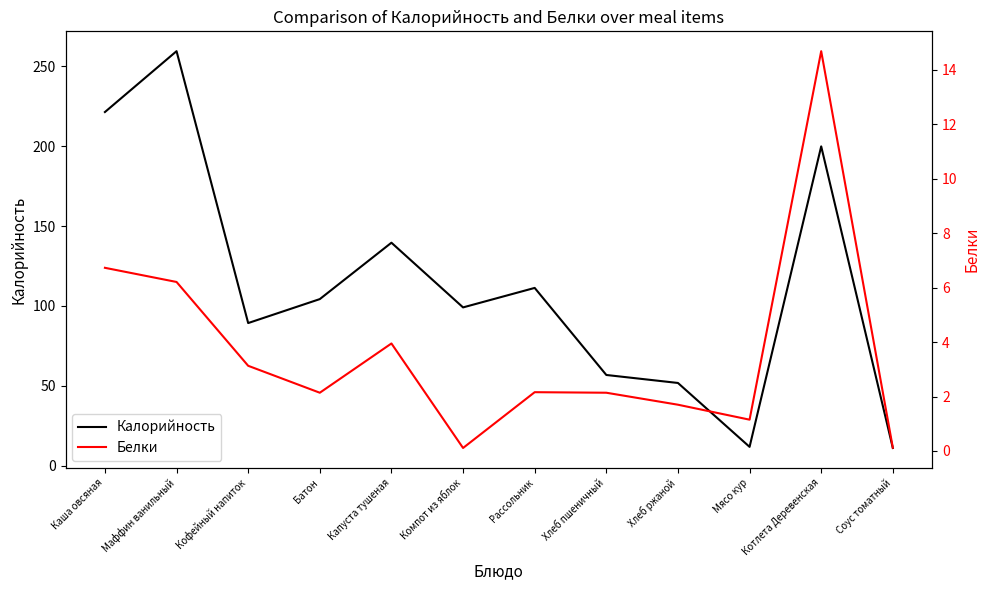

Is the value of Калорийность at Капуста тушеная greater than the value of Белки at Котлета Деревенская?

Yes